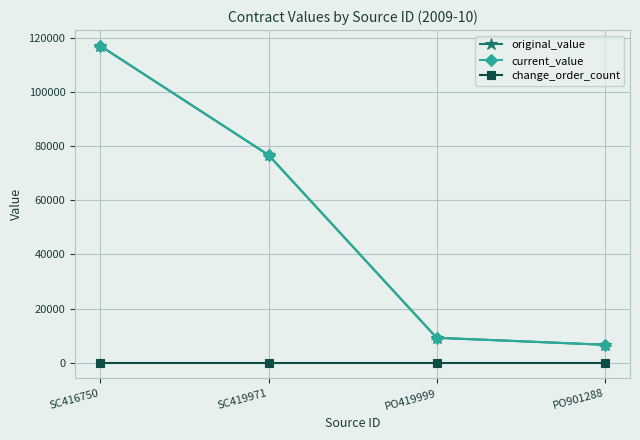

What is the difference between the maximum and second lowest values in the original_value series?

107907.0